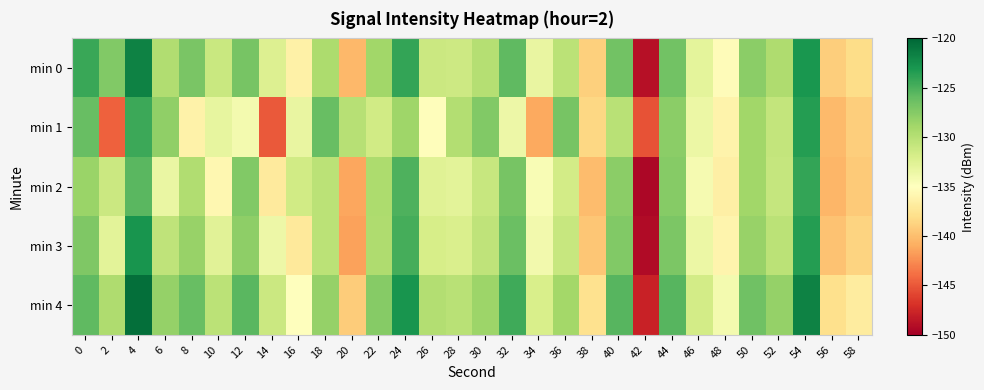

At 34, list the series in order from largest to smallest.

min 4, min 0, min 3, min 2, min 1